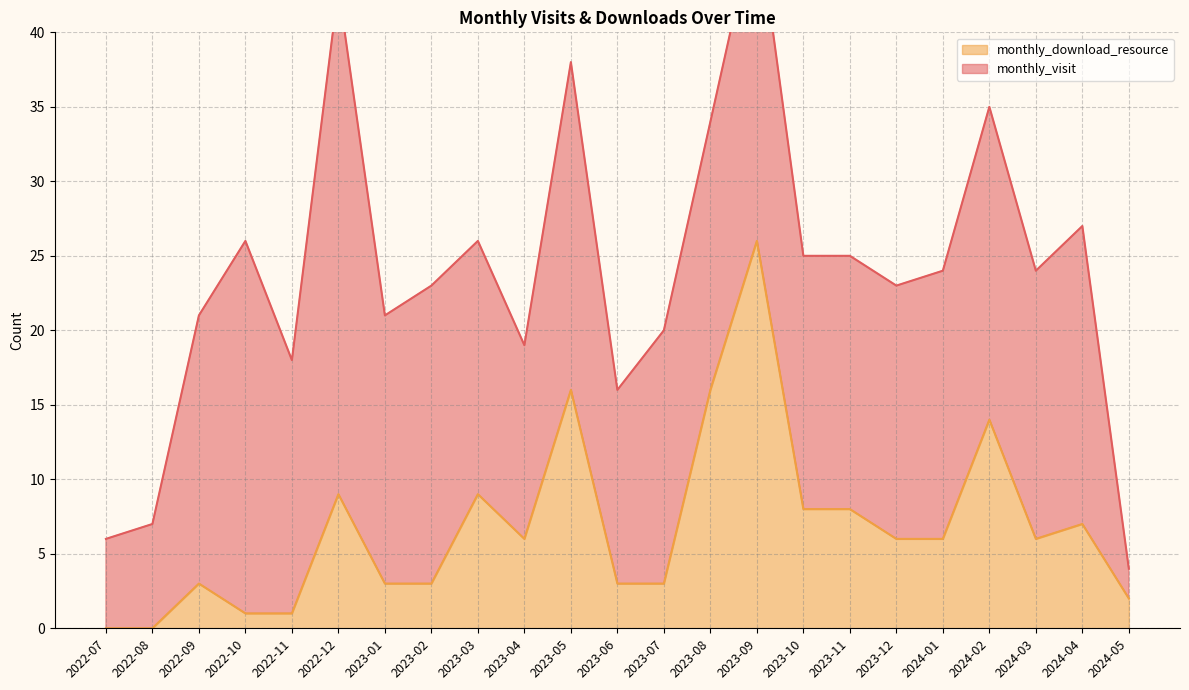

What position from the right is 2024-01?

5